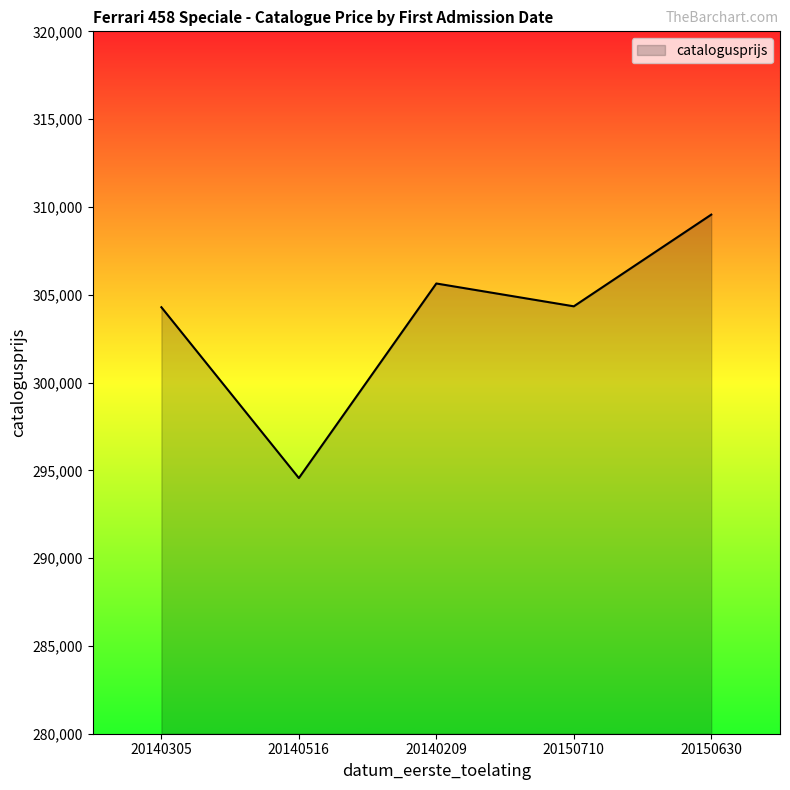

Which label corresponds to the smallest value in the chart?

20140516